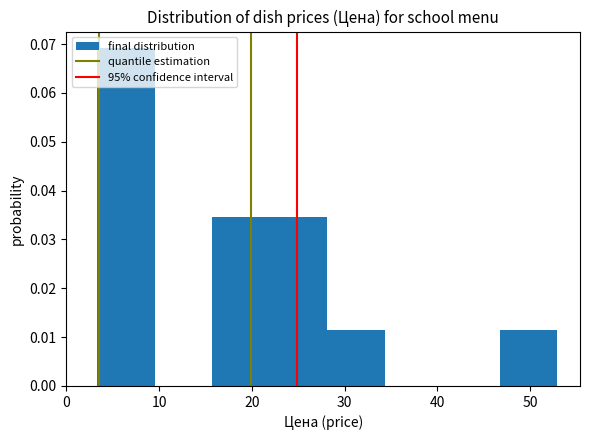

Reading left to right, list every bar in this chart as the range it spans on the x-axis followed by its height. Neither the bar edges nor the heights are printed on the chart, so give them approximately, as read against the axes.

3.3 to 9.5: 0.069
9.5 to 15.7: 0
15.7 to 21.9: 0.035
21.9 to 28.1: 0.035
28.1 to 34.3: 0.012
34.3 to 40.5: 0
40.5 to 46.7: 0
46.7 to 52.9: 0.012